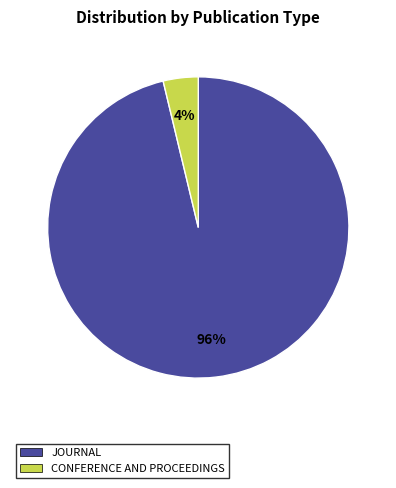

To the nearest percent, what is the difference between the largest and smallest slice percentages?

92%